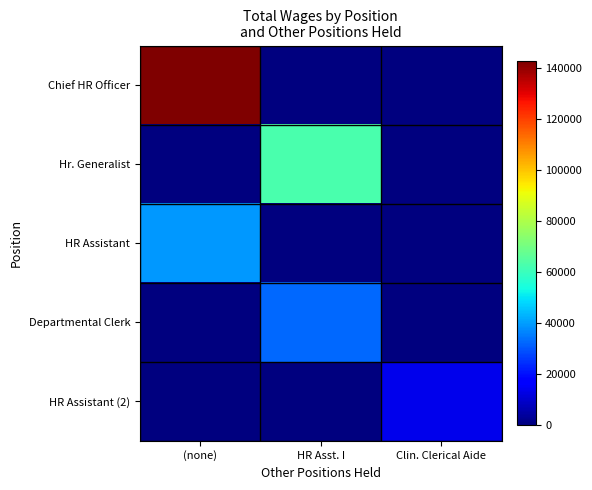

Which series has the largest range (max minus min)?

Chief HR Officer